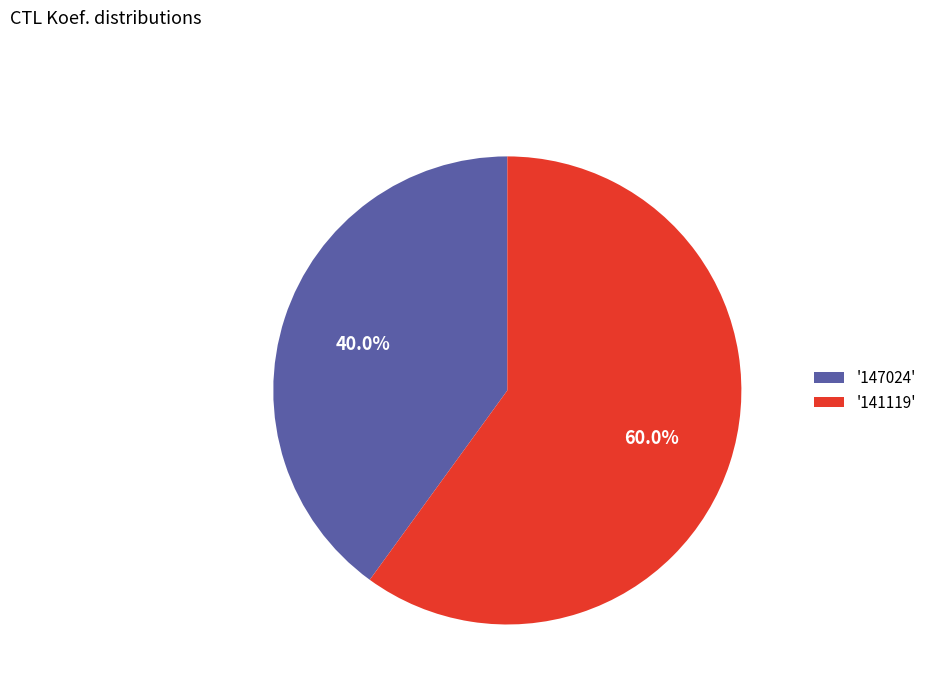

Between '147024' and '141119', which is larger?

'141119'